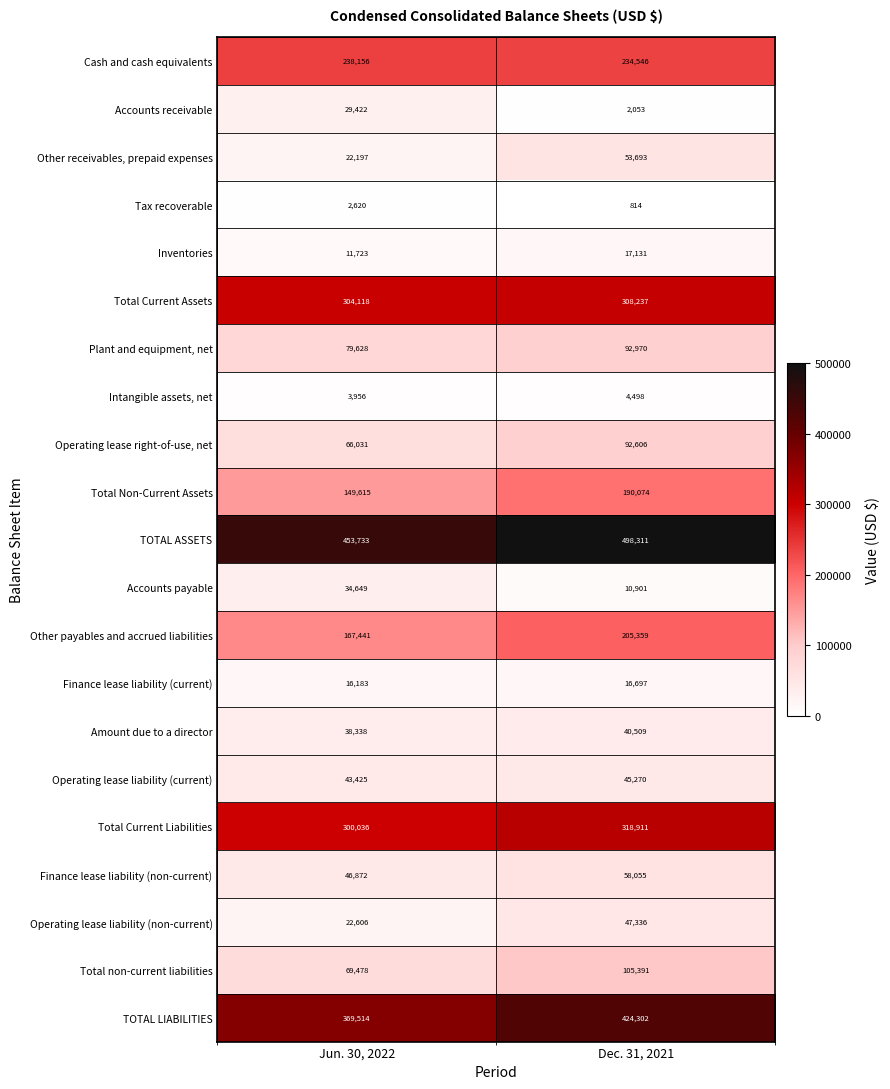

What is the lowest value of the Tax recoverable series?

814